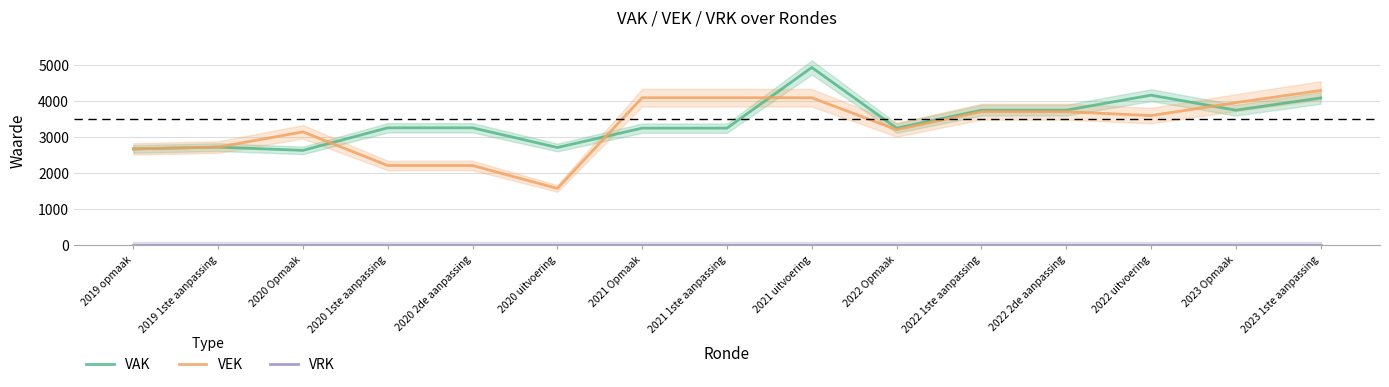

What are all the series names shown in the legend?

VAK, VEK, VRK